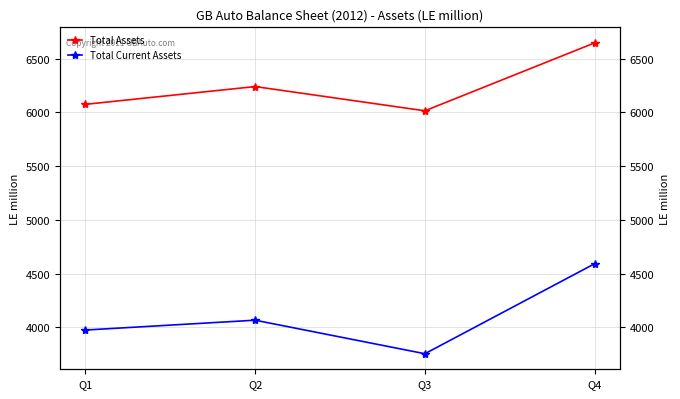

What is the difference between the maximum and second lowest values in the Total Current Assets series?

617.0